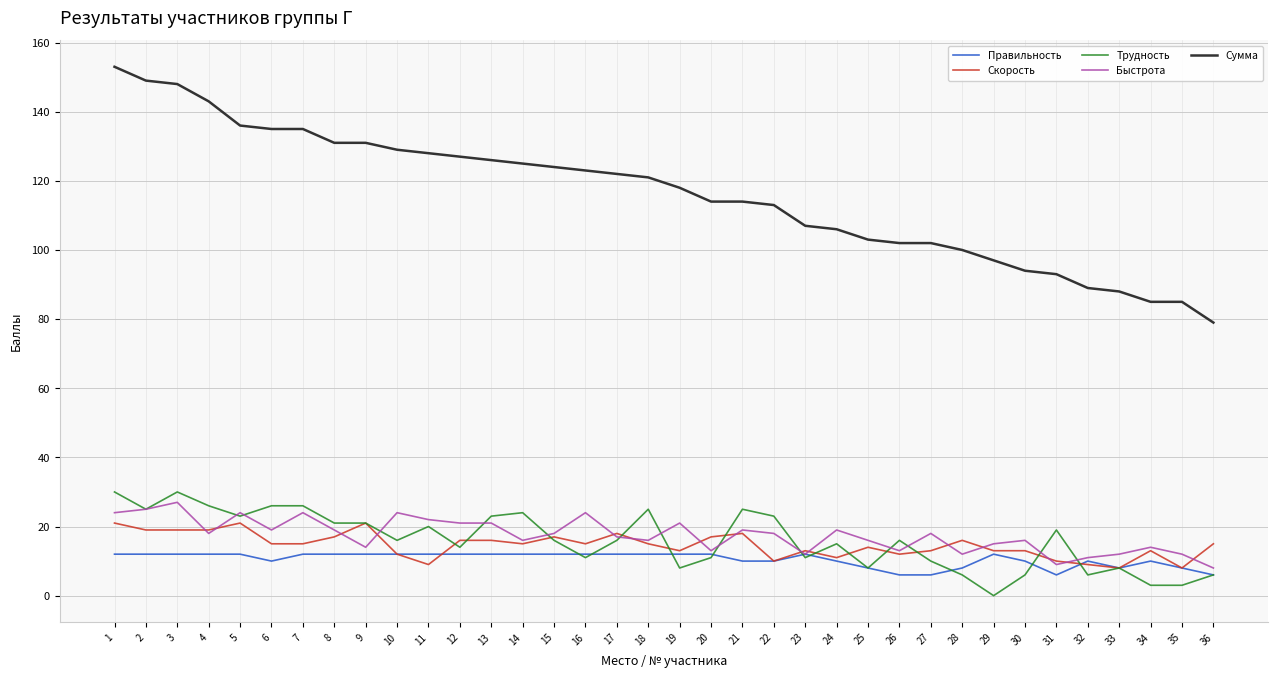

What is the approximate value of Сумма at 29, to the nearest 10?

100